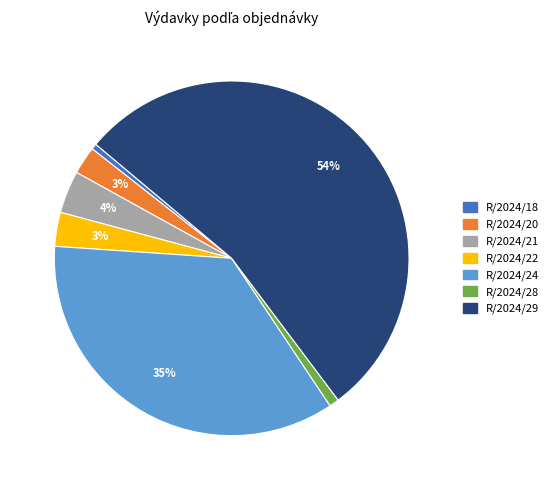

True or false: R/2024/24 accounts for 48% of the total.

False